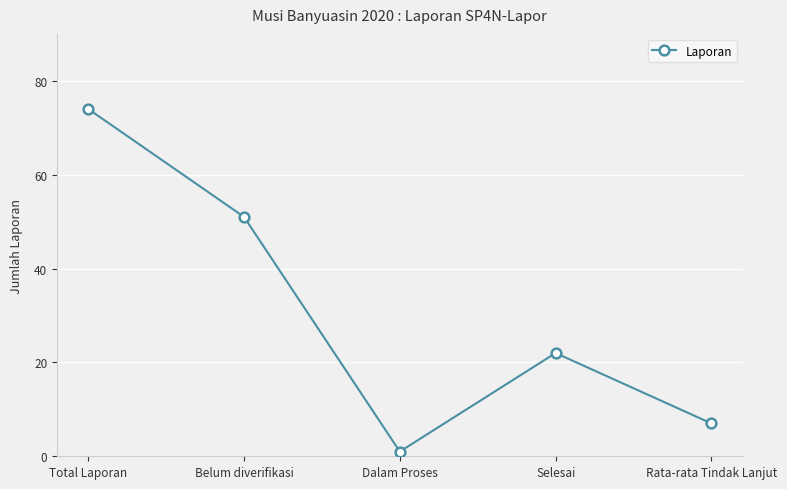

Which has a higher value, Rata-rata Tindak Lanjut or Total Laporan?

Total Laporan